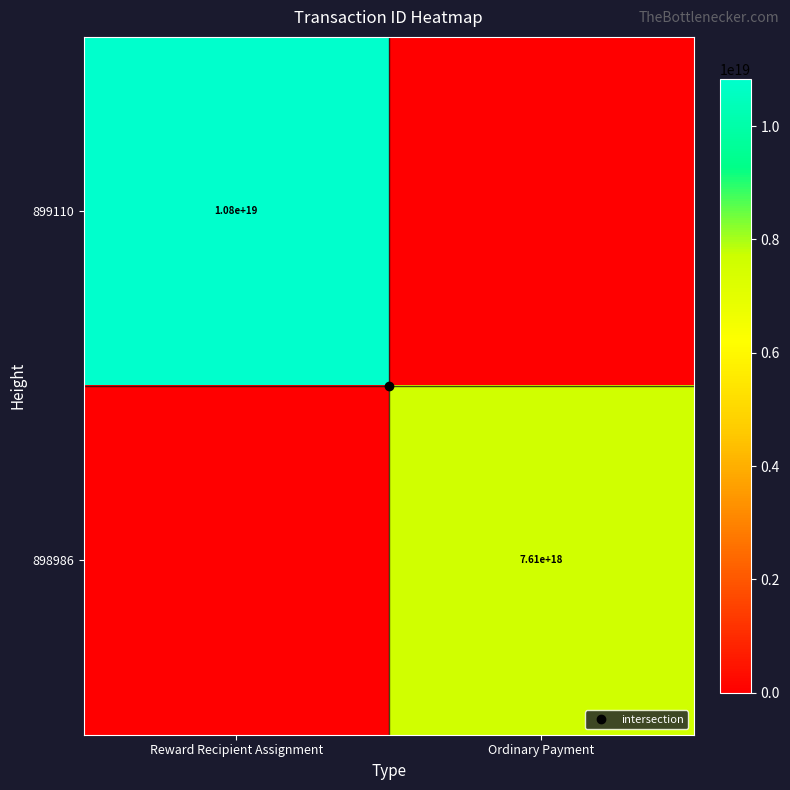

At which category does the chart reach its peak across all series?

Reward Recipient Assignment